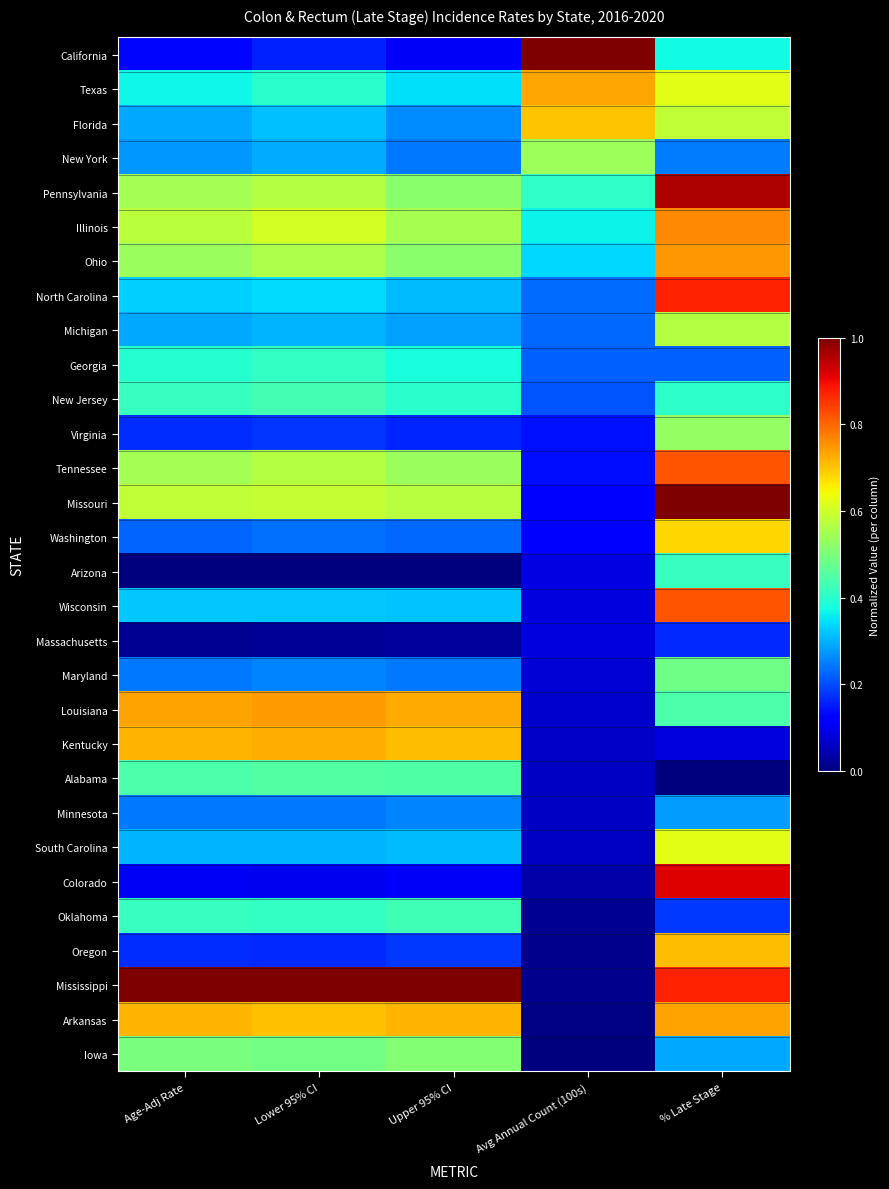

How many series are shown in this chart?

30